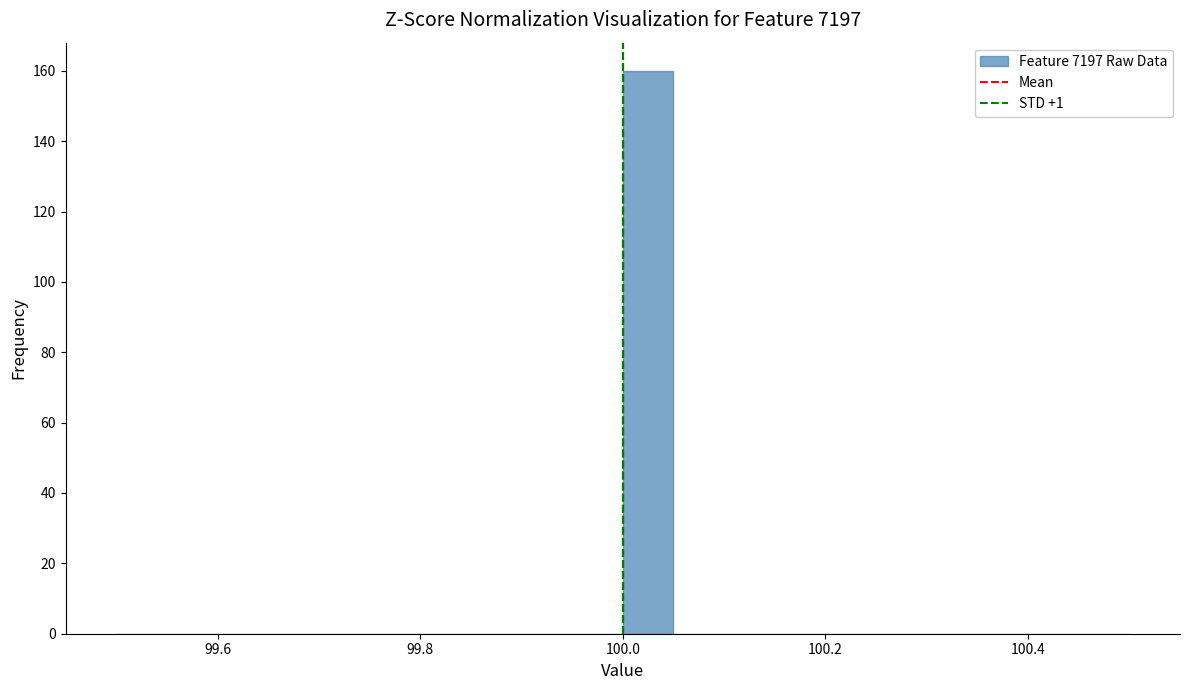

Read against the x-axis, roughly where is the centre of the tallest bar?

100.02